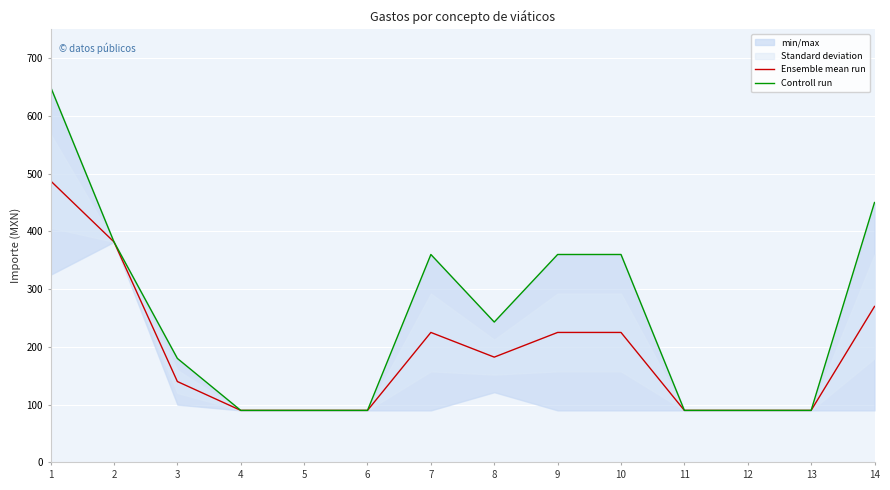

At 3, list the series in order from largest to smallest.

Controll run, Ensemble mean run